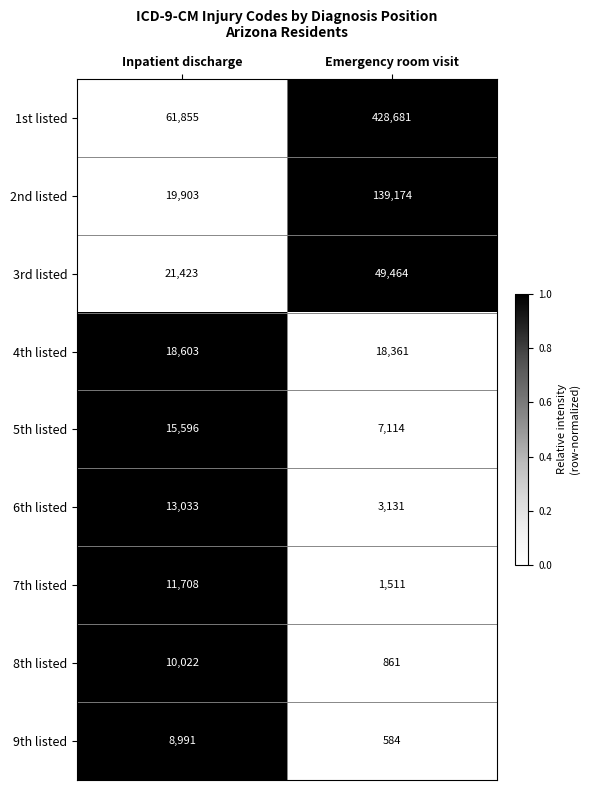

What is the total value across all series at Inpatient discharge?

181134